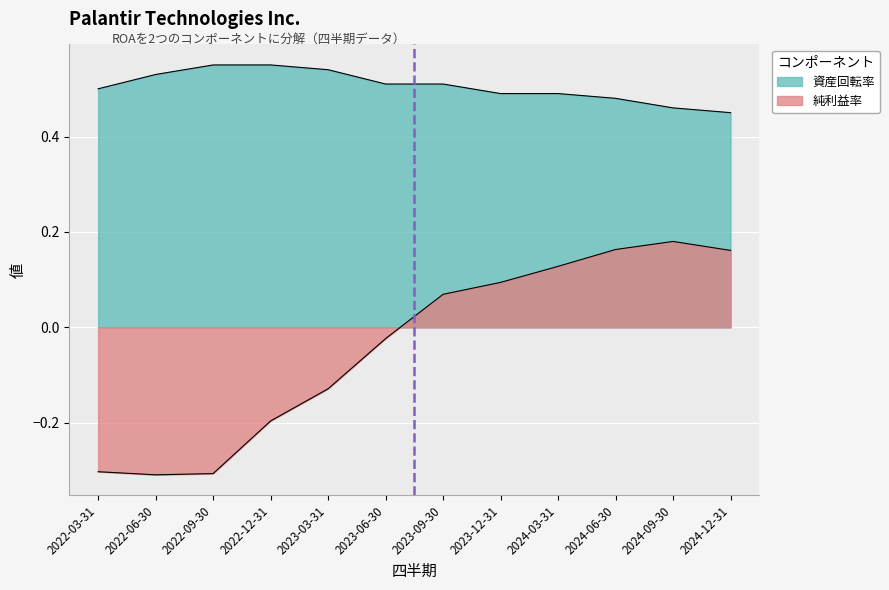

Reading left to right, list all the values displayed in this chart.

純利益率: 2022-03-31=-0.3	2022-06-30=-0.3	2022-09-30=-0.3	2022-12-31=-0.2	2023-03-31=-0.1	2023-06-30=-0.0	2023-09-30=0.1	2023-12-31=0.1	2024-03-31=0.1	2024-06-30=0.2	2024-09-30=0.2	2024-12-31=0.2
資産回転率: 2022-03-31=0.5	2022-06-30=0.5	2022-09-30=0.6	2022-12-31=0.6	2023-03-31=0.5	2023-06-30=0.5	2023-09-30=0.5	2023-12-31=0.5	2024-03-31=0.5	2024-06-30=0.5	2024-09-30=0.5	2024-12-31=0.5